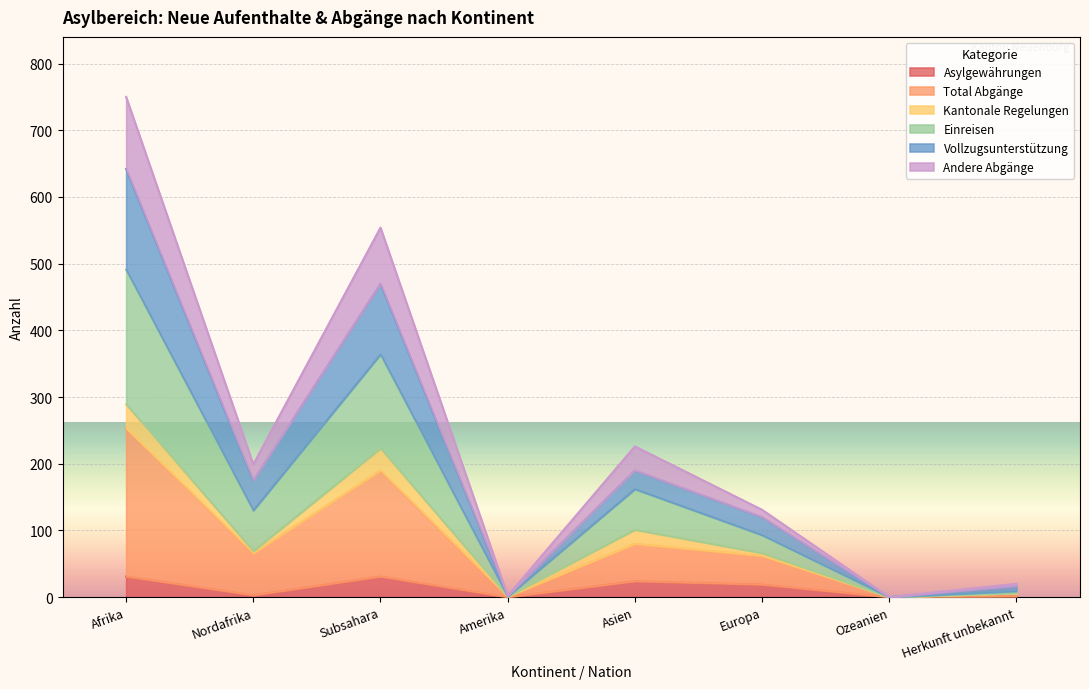

True or false: Vollzugsunterstützung and Andere Abgänge intersect in this chart.

False